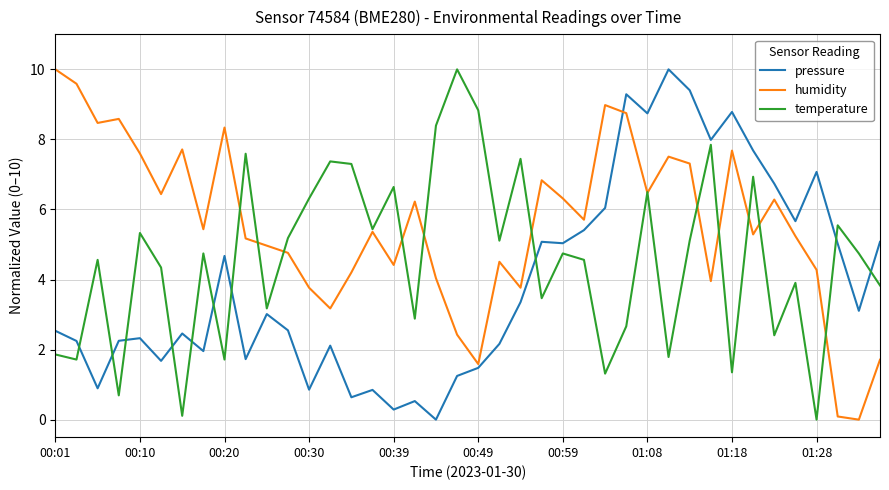

True or false: temperature and pressure cross at least once.

True